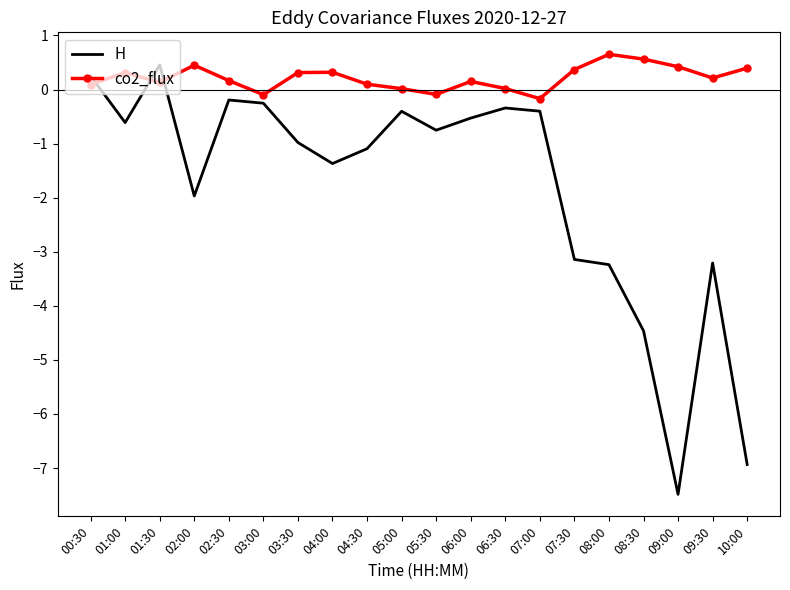

Between 08:00 and 09:00, which series saw the biggest shift?

H